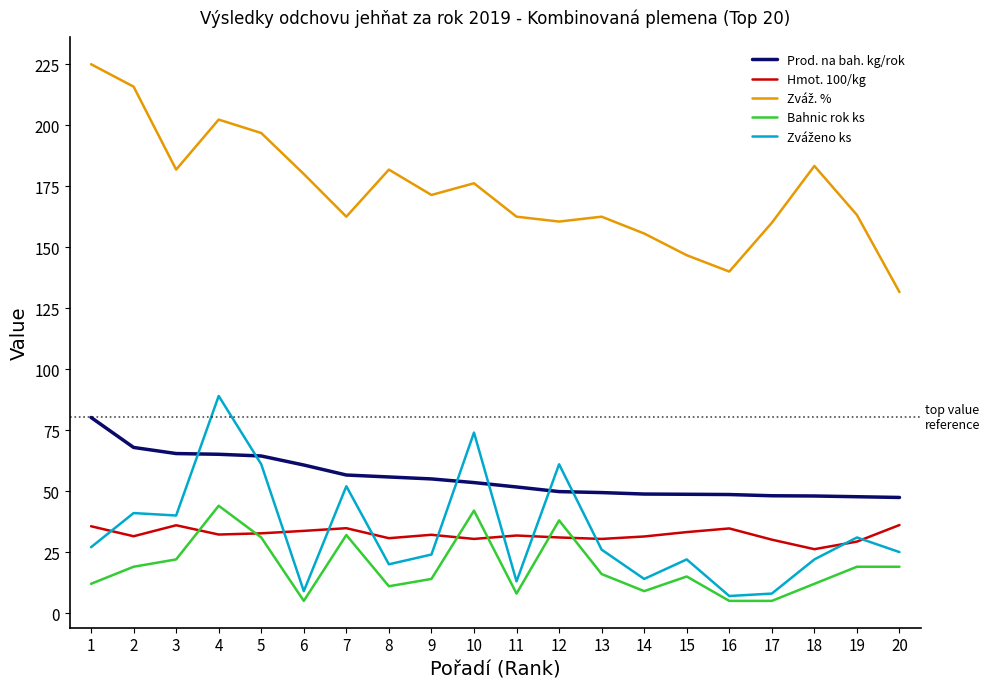

True or false: Prod. na bah. kg/rok and Hmot. 100/kg intersect in this chart.

False